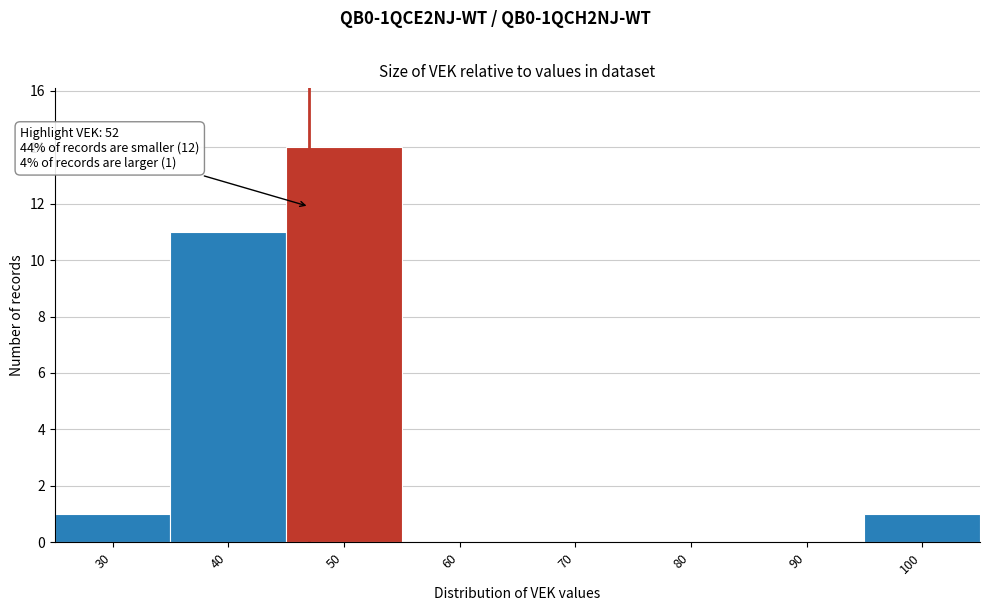

Reading left to right, transcribe all the data shown in this chart.

30=1	40=11	50=14	60=0	70=0	80=0	90=0	100=1